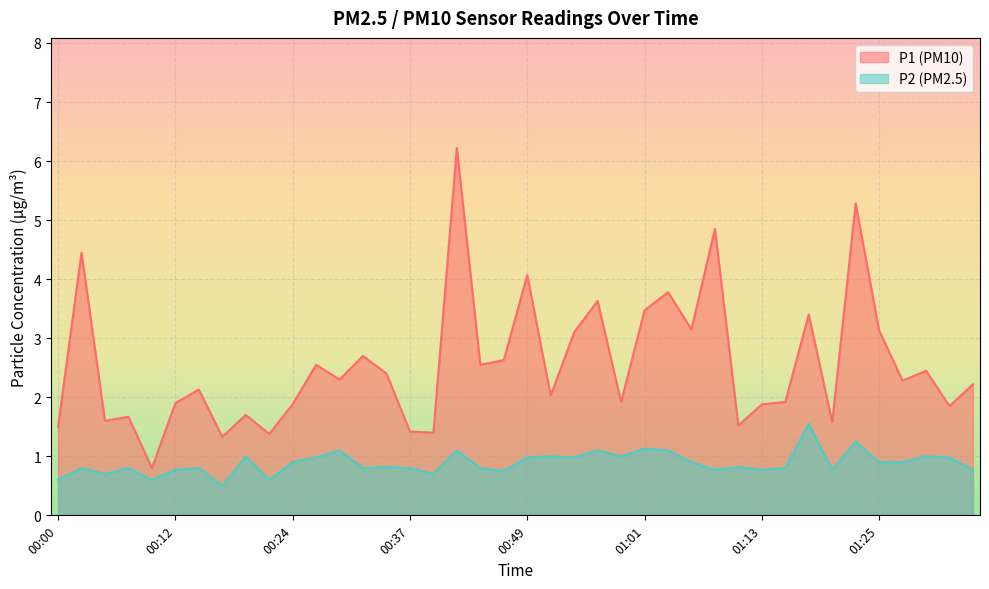

At 00:56, list the series in order from largest to smallest.

P1, P2